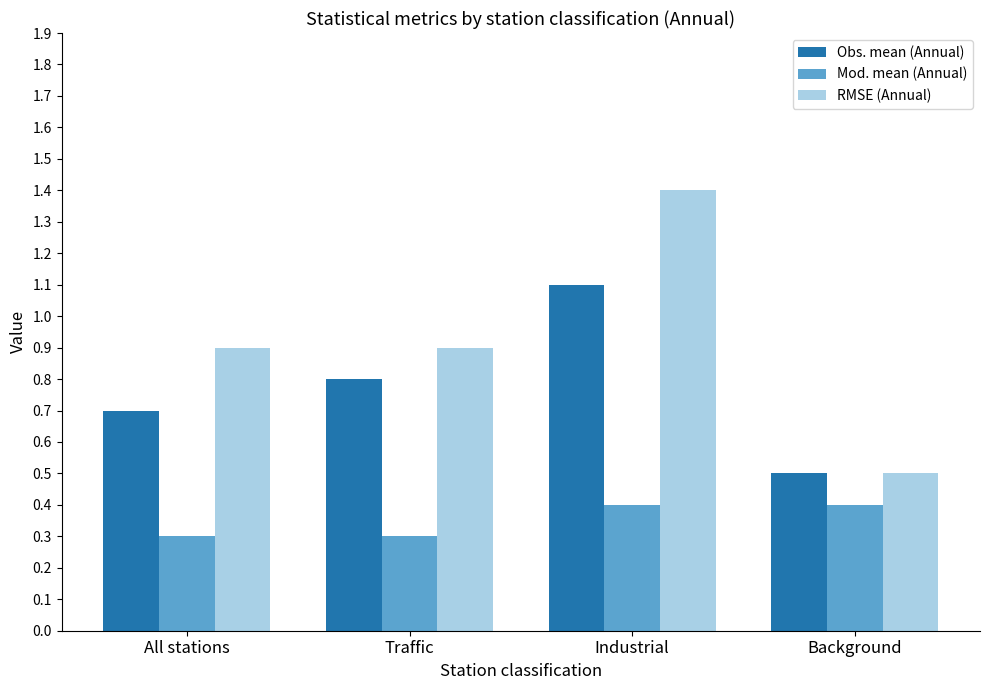

Is the value of Mod. mean (Annual) at Industrial greater than the value of Obs. mean (Annual) at Traffic?

No